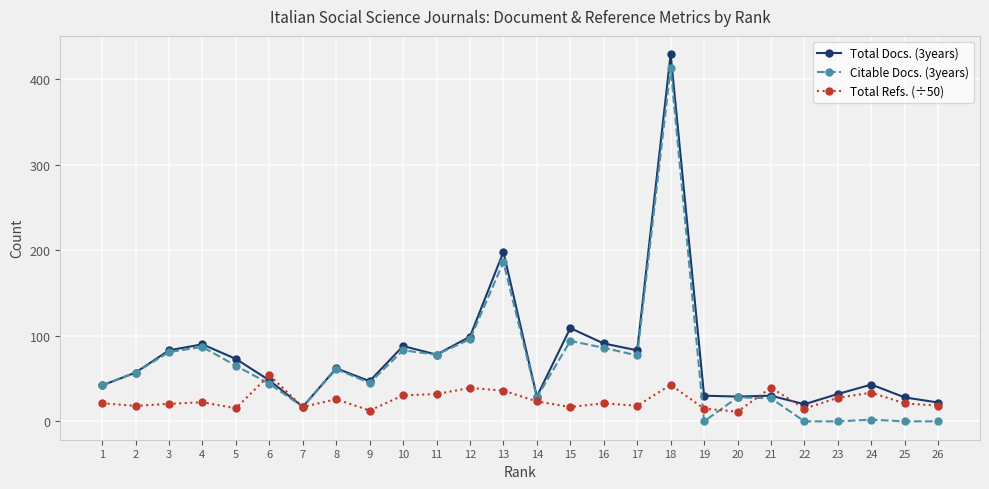

Read the Citable Docs. (3years) value at 4.

87.0